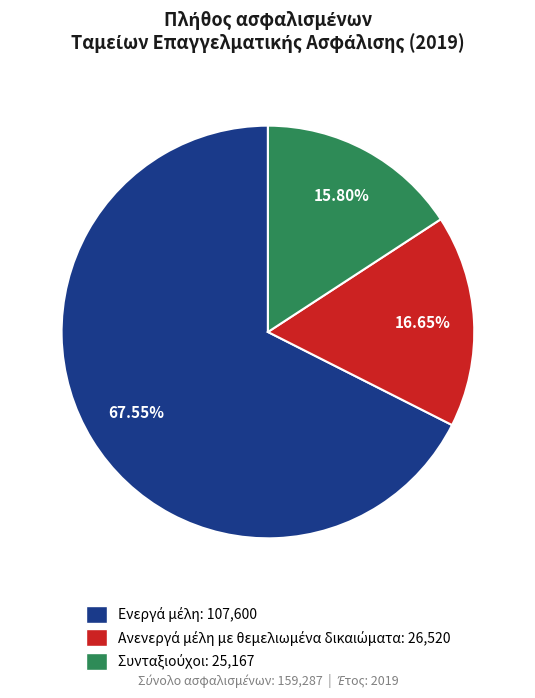

To the nearest percent, what is the difference between the largest and smallest slice percentages?

52%